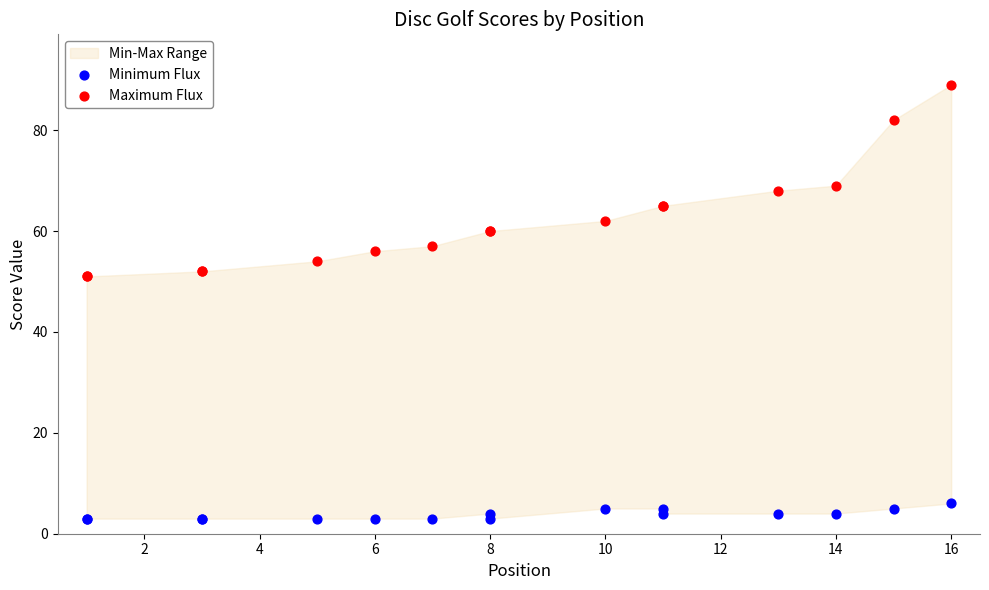

Which series reaches the minimum Y coordinate?

Minimum Flux